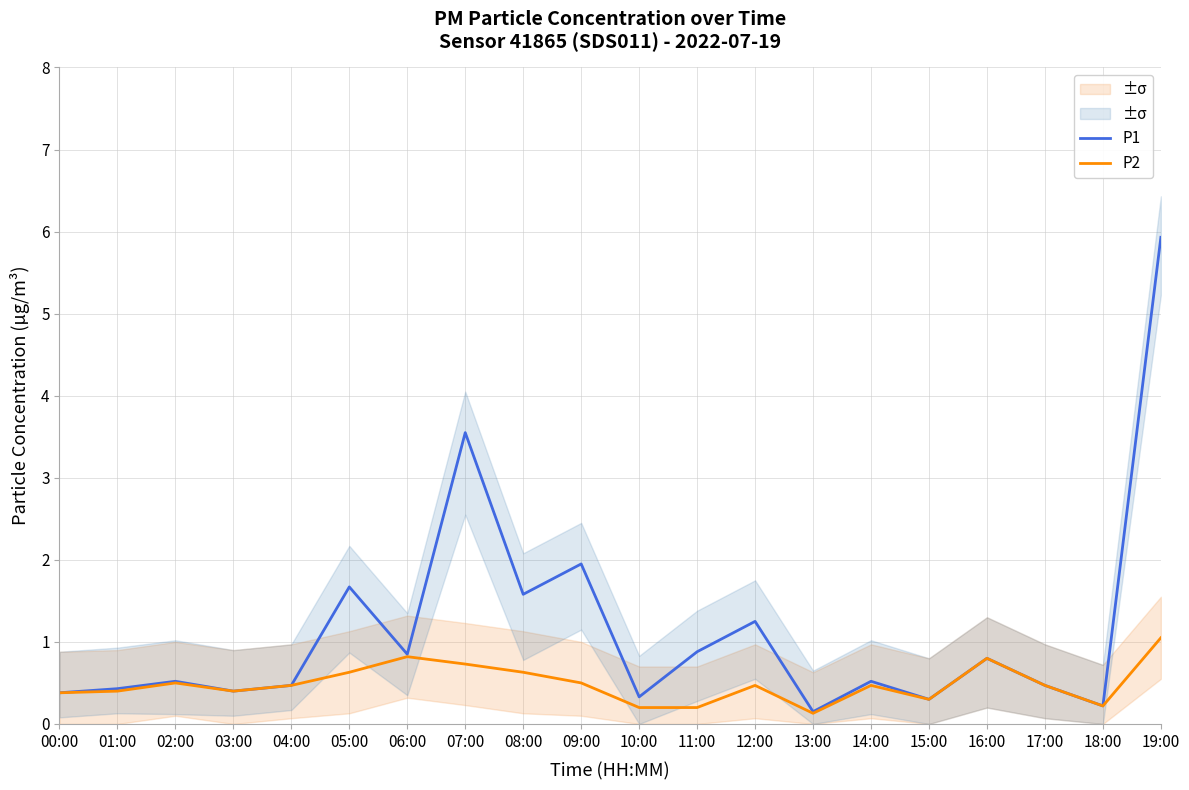

What is the difference between the second highest and second lowest values in the P2 series?

0.6